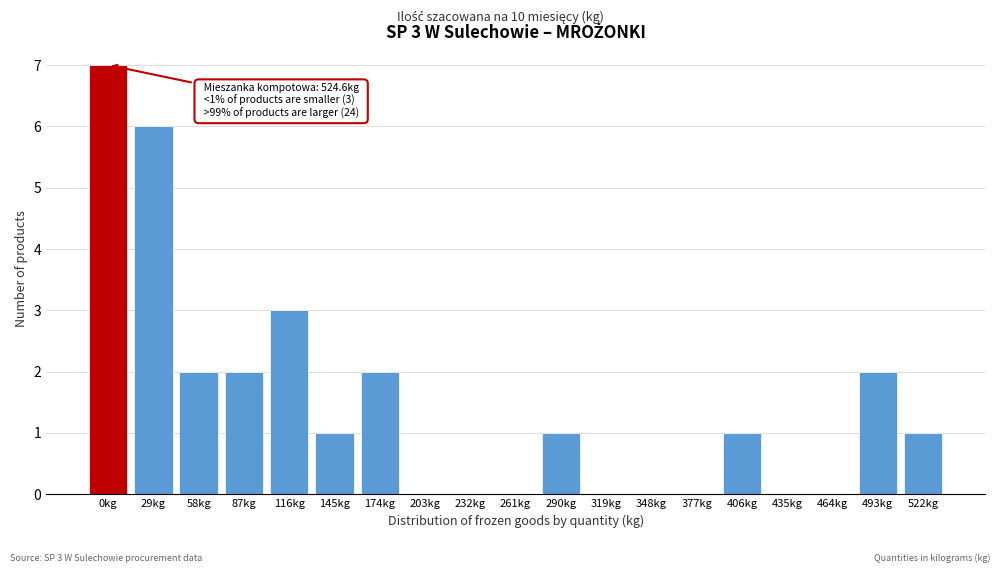

Reading left to right, extract all data points from this chart.

0kg=7	29kg=6	58kg=2	87kg=2	116kg=3	145kg=1	174kg=2	203kg=0	232kg=0	261kg=0	290kg=1	319kg=0	348kg=0	377kg=0	406kg=1	435kg=0	464kg=0	493kg=2	522kg=1